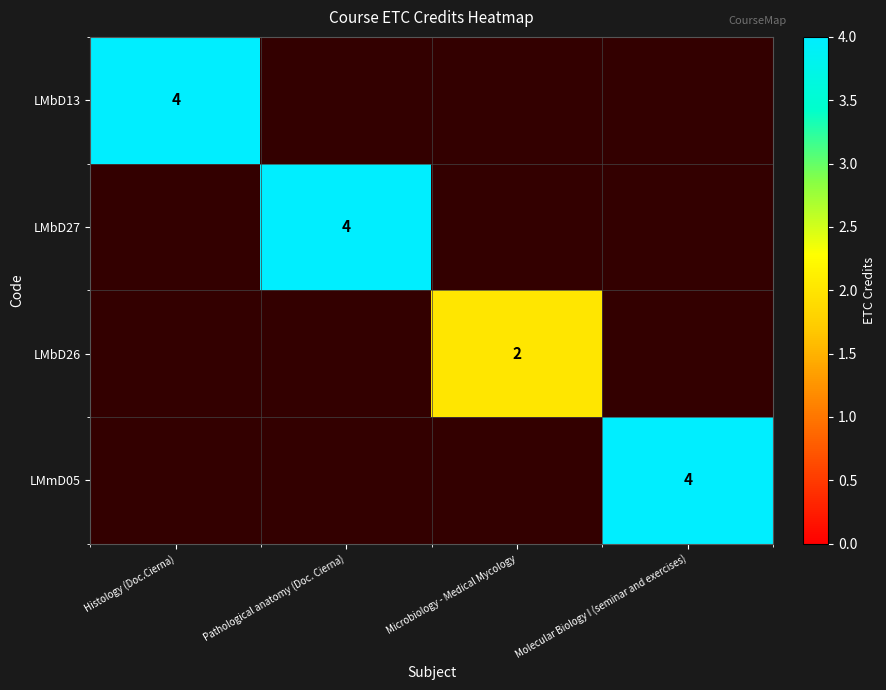

At how many categories does at least one series exceed 2?

3